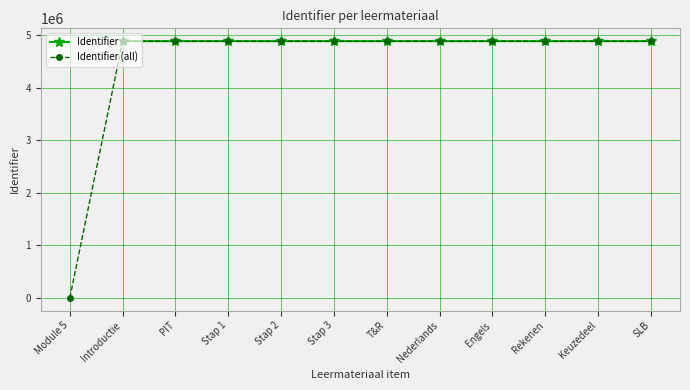

True or false: there are more than 0 points higher than both neighbors.

False